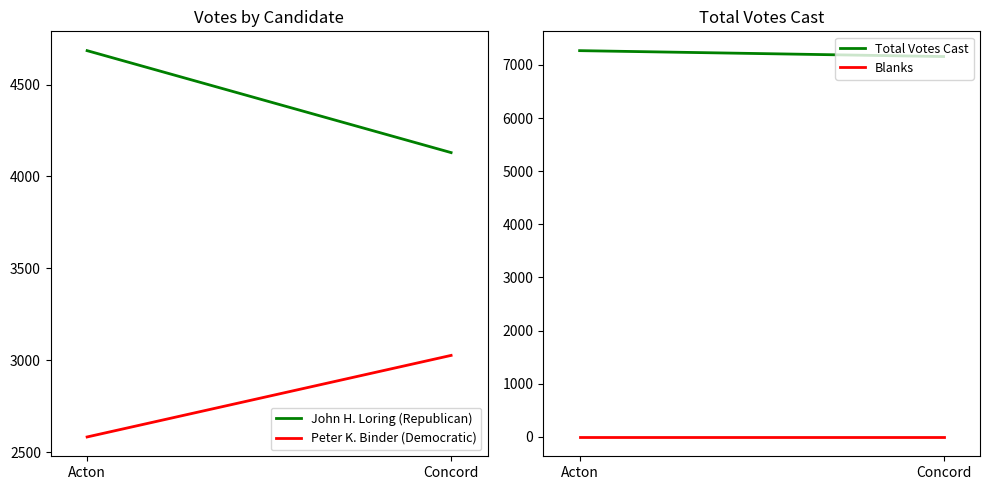

What is the minimum value for John H. Loring (Republican)?

4130